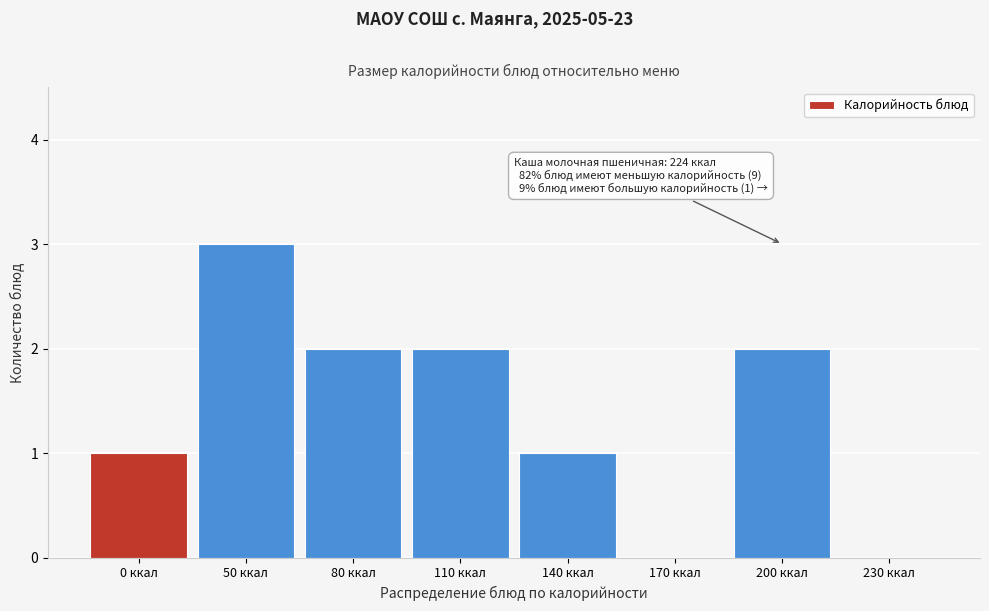

Reading left to right, extract all data points from this chart.

0 ккал=1	50 ккал=3	80 ккал=2	110 ккал=2	140 ккал=1	170 ккал=0	200 ккал=2	230 ккал=0